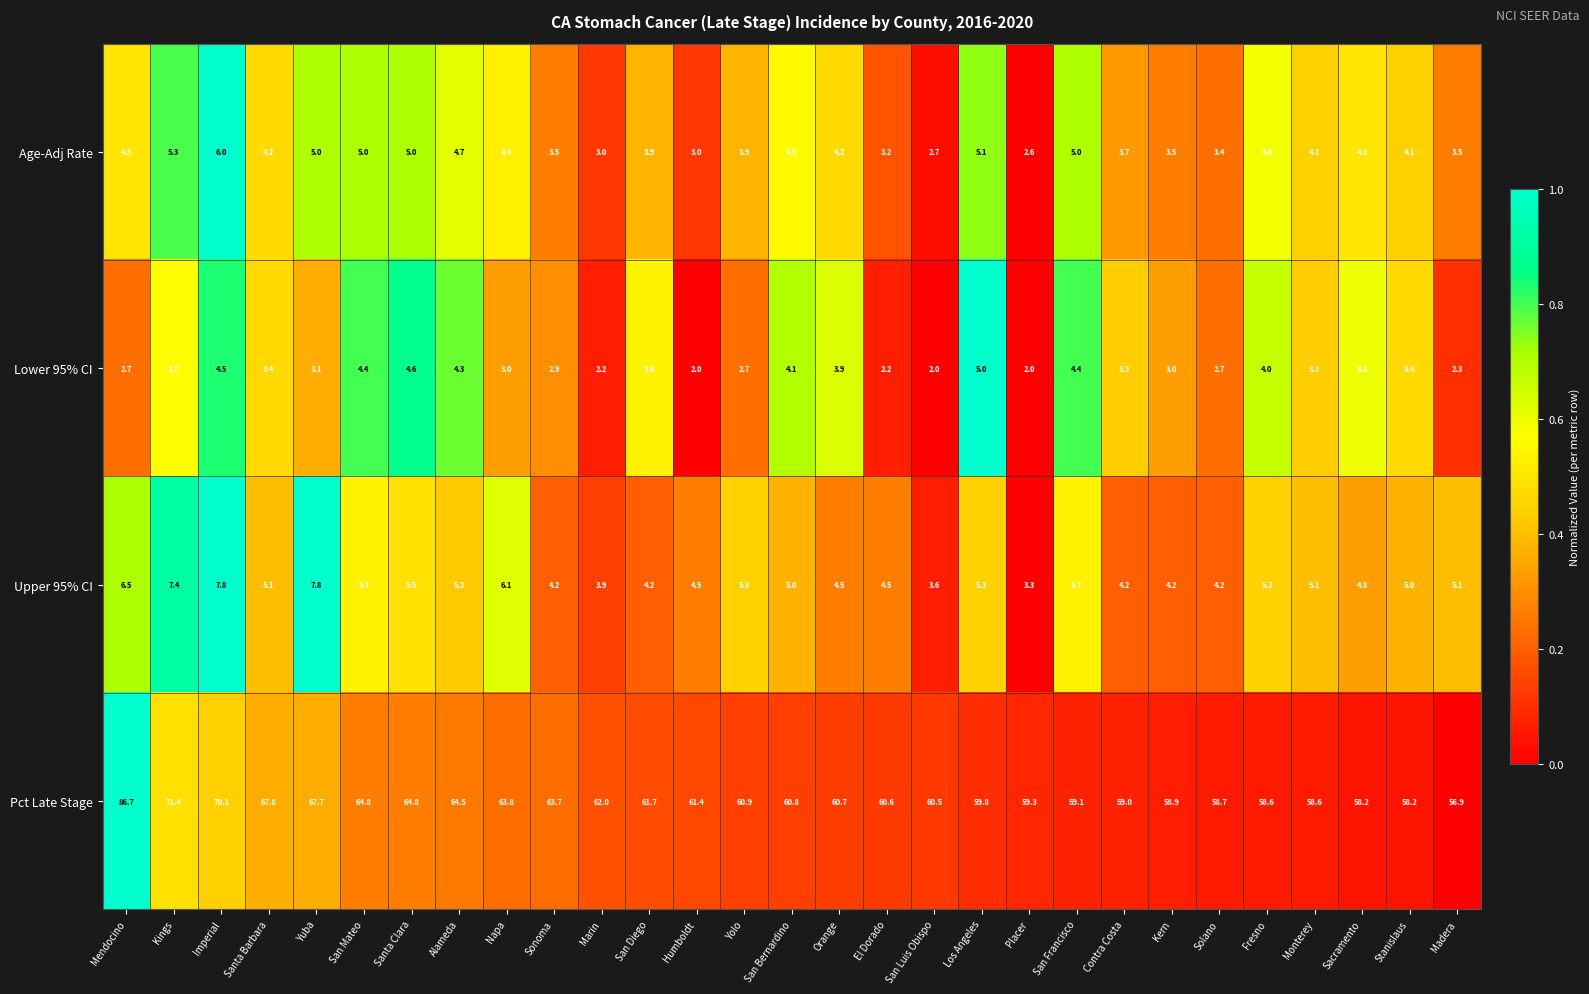

True or false: Lower 95% CI has a value of 0.7 at Kern.

False